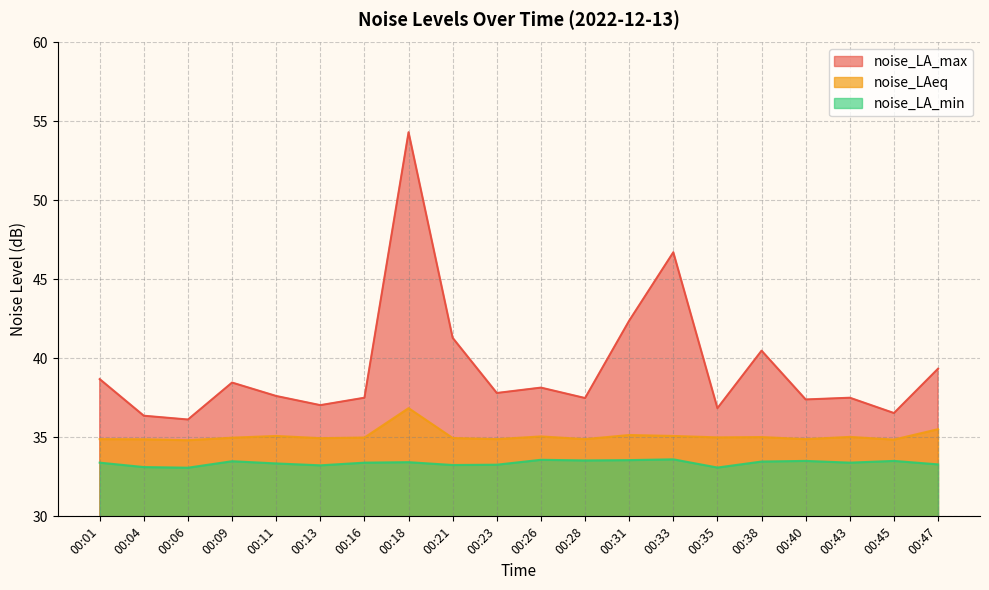

What is the total value across all series at 00:18?

124.6